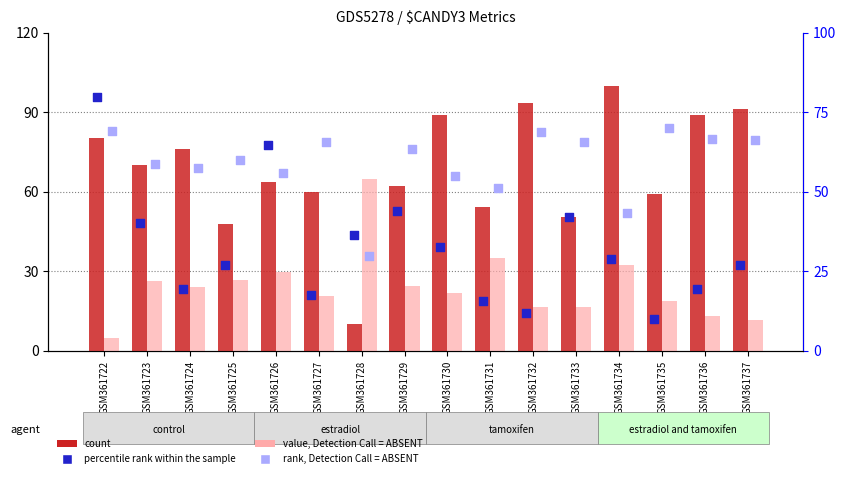

What are all the series names shown in the legend?

count, value, Detection Call = ABSENT, percentile rank within the sample, rank, Detection Call = ABSENT